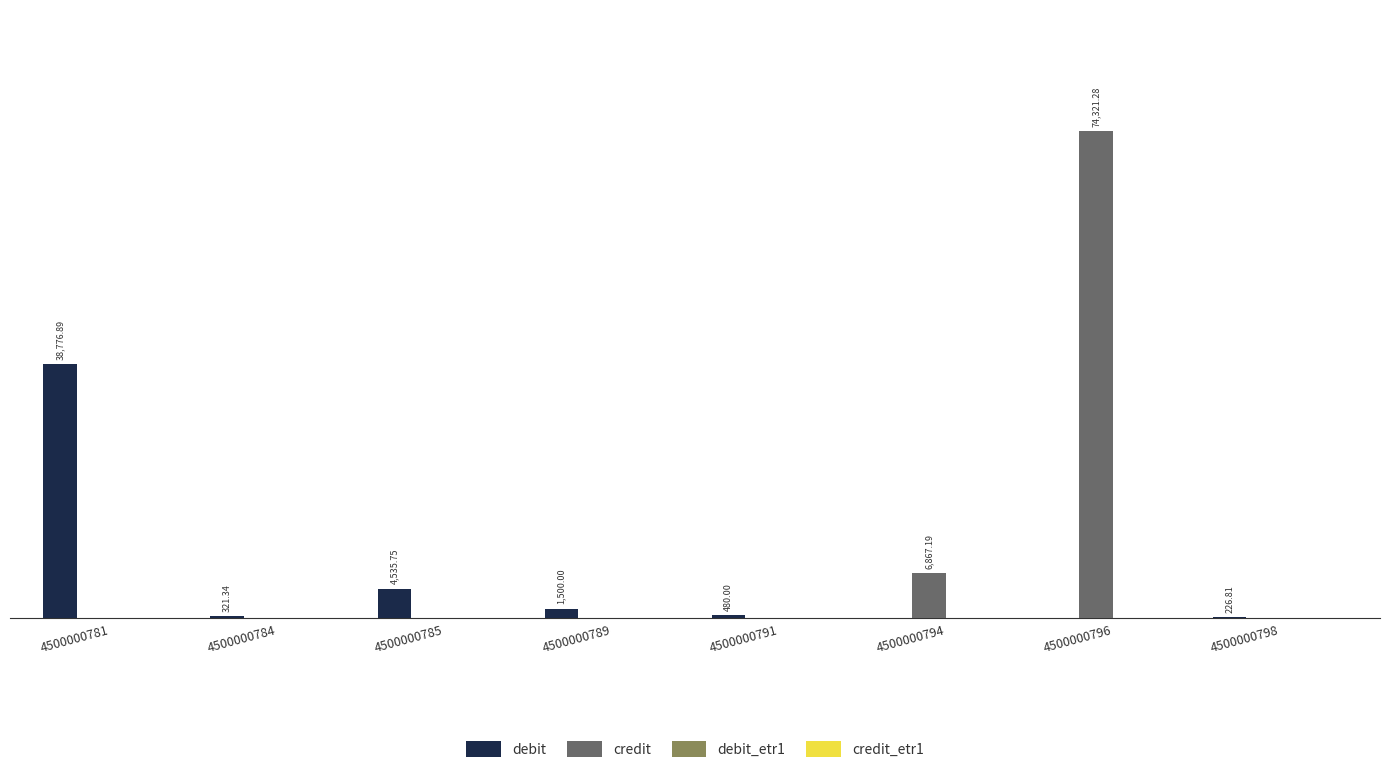

Is the value of credit at 4500000794 greater than the value of debit at 4500000789?

Yes